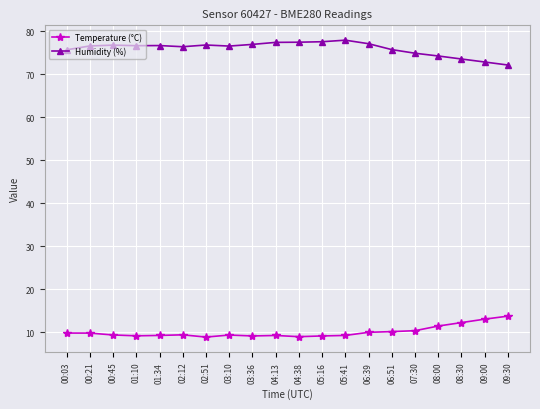

What is the smallest value displayed?

8.9